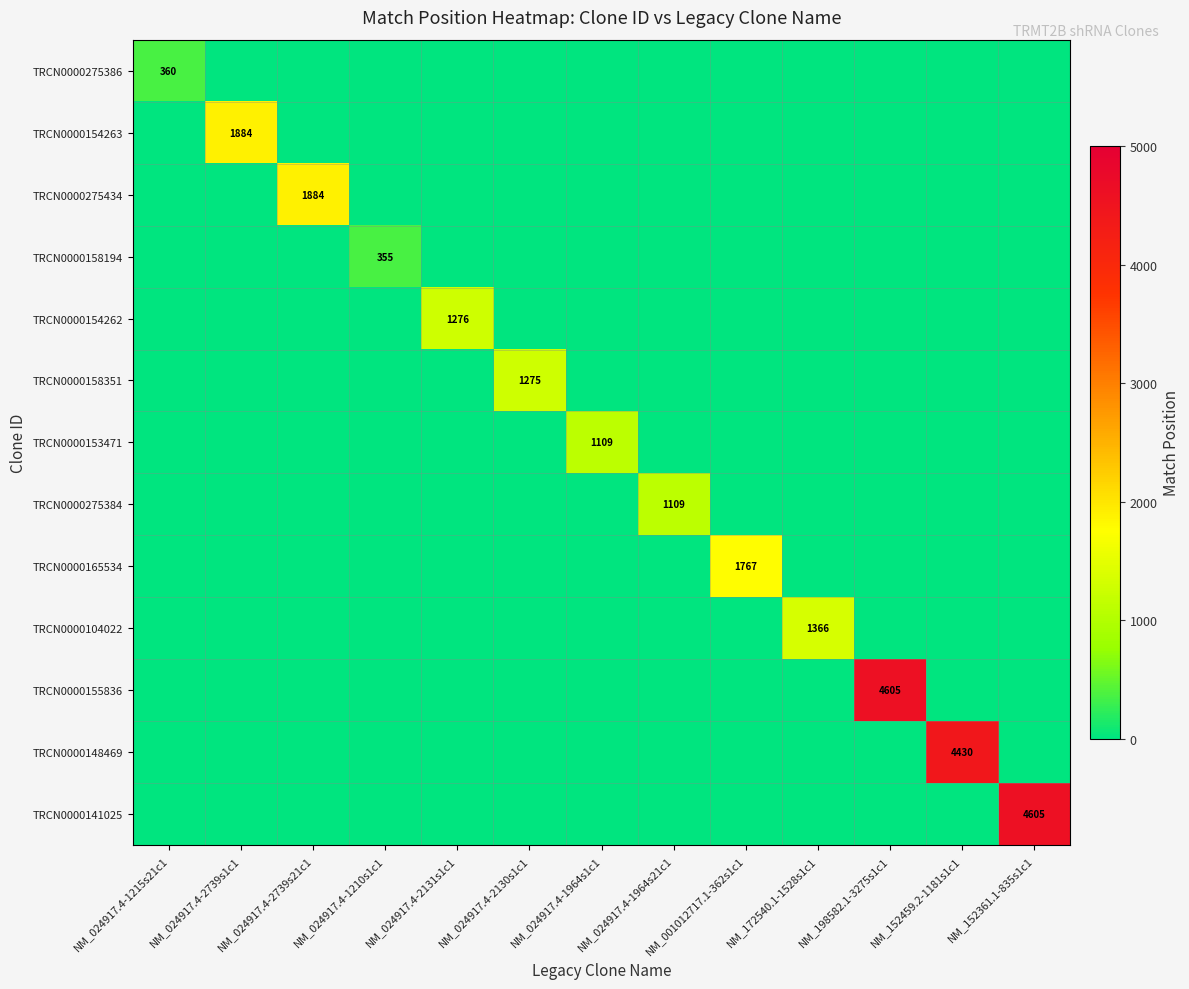

The TRCN0000154263 series shows 1884 at NM_024917.4-2739s1c1. True or false?

True